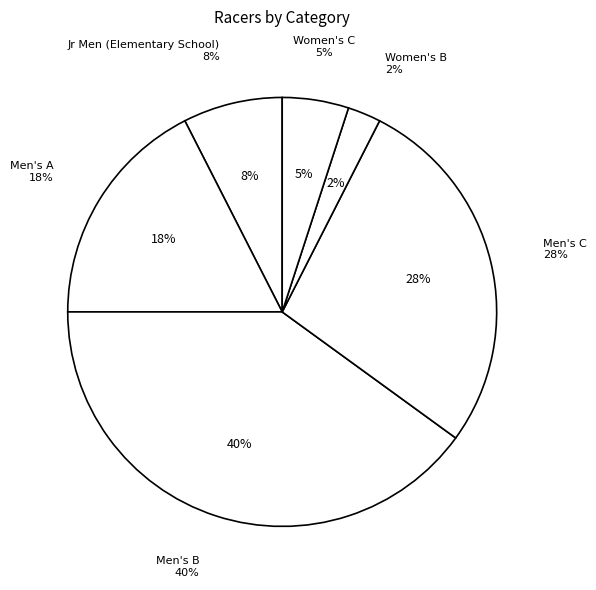

Which has a higher value, Men's A or Men's C?

Men's C